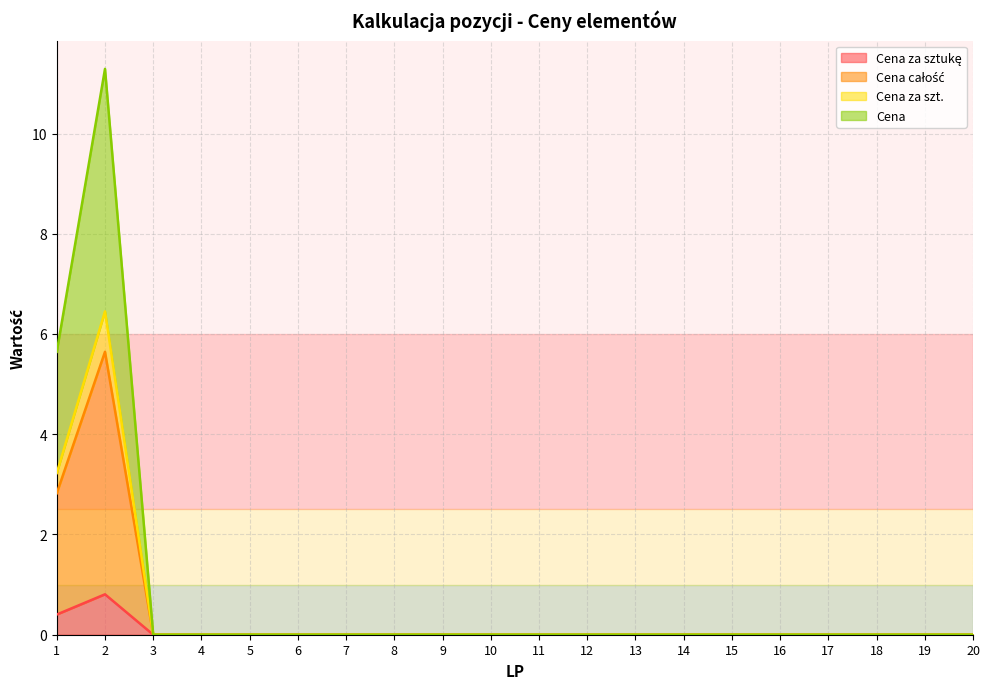

Reading right to left, transcribe all the data shown in this chart.

Cena za sztukę: 20=0.0	19=0.0	18=0.0	17=0.0	16=0.0	15=0.0	14=0.0	13=0.0	12=0.0	11=0.0	10=0.0	9=0.0	8=0.0	7=0.0	6=0.0	5=0.0	4=0.0	3=0.0	2=0.8	1=0.4
Cena całość: 20=0.0	19=0.0	18=0.0	17=0.0	16=0.0	15=0.0	14=0.0	13=0.0	12=0.0	11=0.0	10=0.0	9=0.0	8=0.0	7=0.0	6=0.0	5=0.0	4=0.0	3=0.0	2=5.6	1=2.8
Cena za szt.: 20=0.0	19=0.0	18=0.0	17=0.0	16=0.0	15=0.0	14=0.0	13=0.0	12=0.0	11=0.0	10=0.0	9=0.0	8=0.0	7=0.0	6=0.0	5=0.0	4=0.0	3=0.0	2=6.5	1=3.2
Cena: 20=0.0	19=0.0	18=0.0	17=0.0	16=0.0	15=0.0	14=0.0	13=0.0	12=0.0	11=0.0	10=0.0	9=0.0	8=0.0	7=0.0	6=0.0	5=0.0	4=0.0	3=0.0	2=11.3	1=5.6